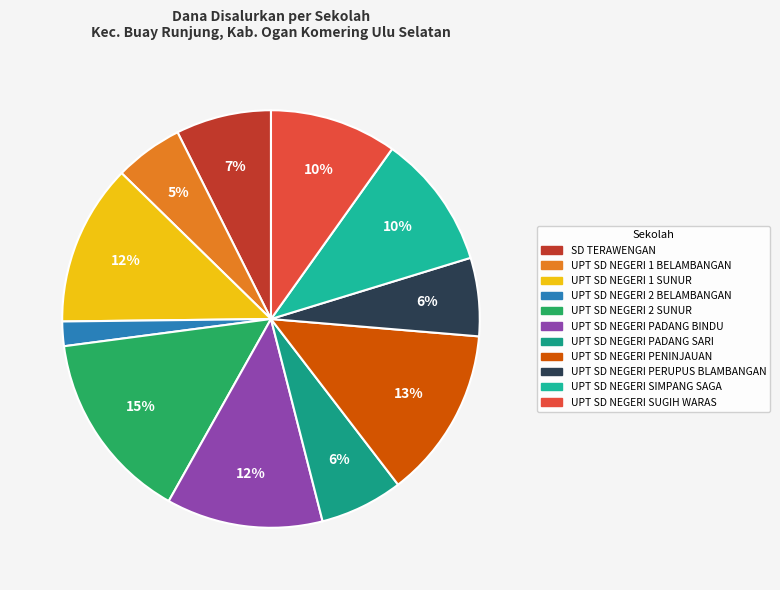

Combined, do SD TERAWENGAN and UPT SD NEGERI PADANG BINDU account for over 50%?

No